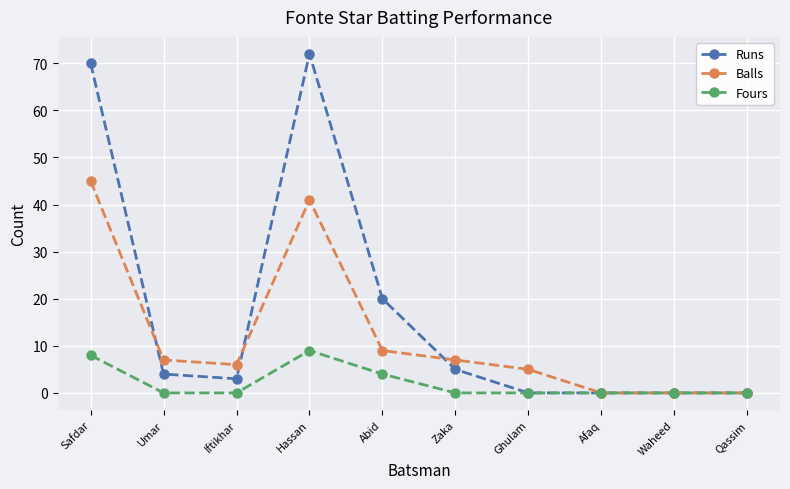

What is the total value across all series at Abid?

33